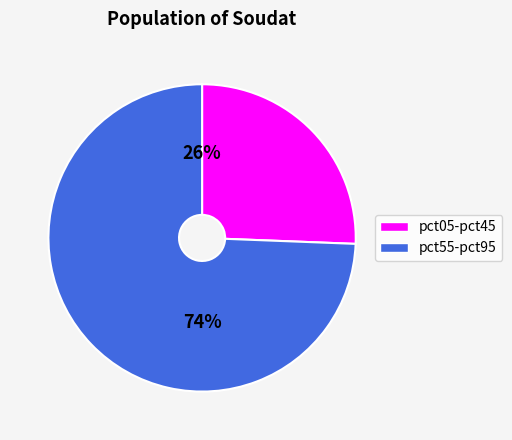

Is there any slice that represents more than half of the pie?

Yes